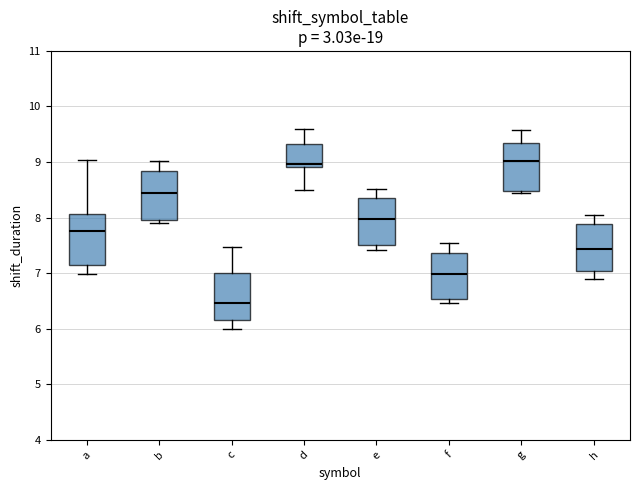

Reading left to right, read every box against the y-axis: the position of its median line, the range the box covers, and the ends of its whiskers. The values are not printed on the chart, so give them approximately, as read against the axis.

a: median 7.8, box 7.1 to 8.1, whiskers 7.0 to 9.0
b: median 8.4, box 8.0 to 8.8, whiskers 7.9 to 9.0
c: median 6.5, box 6.2 to 7.0, whiskers 6.0 to 7.5
d: median 9.0, box 8.9 to 9.3, whiskers 8.5 to 9.6
e: median 8.0, box 7.5 to 8.4, whiskers 7.4 to 8.5
f: median 7.0, box 6.5 to 7.4, whiskers 6.5 (just below the box's lower edge) to 7.5
g: median 9.0, box 8.5 to 9.3, whiskers 8.4 to 9.6
h: median 7.4, box 7.0 to 7.9, whiskers 6.9 to 8.0